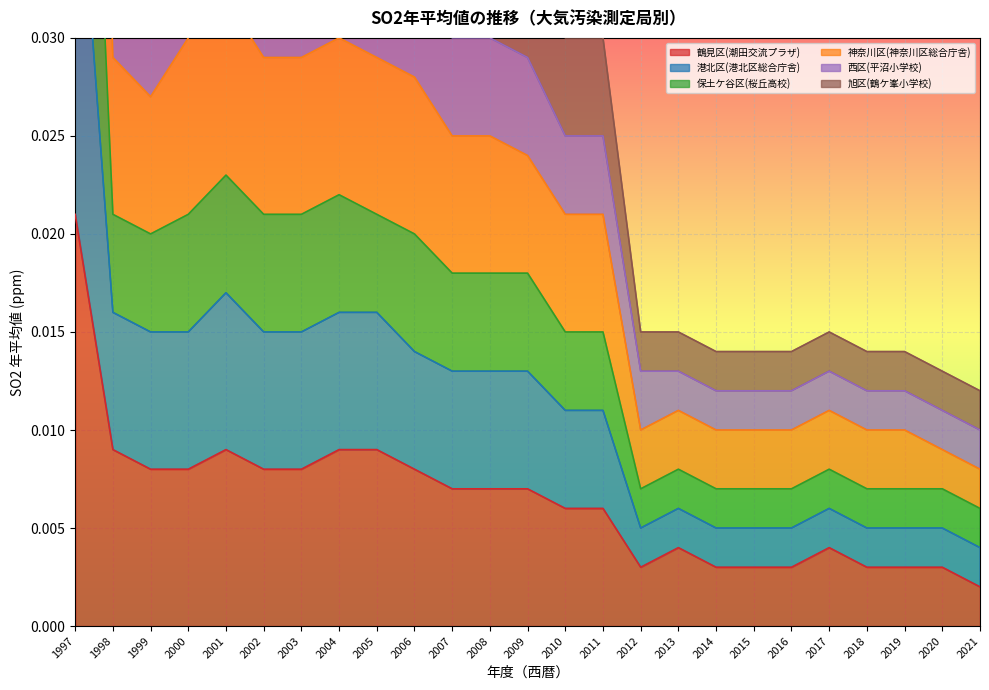

Between 2012 and 2013, which series saw the biggest shift?

鶴見区(潮田交流プラザ)